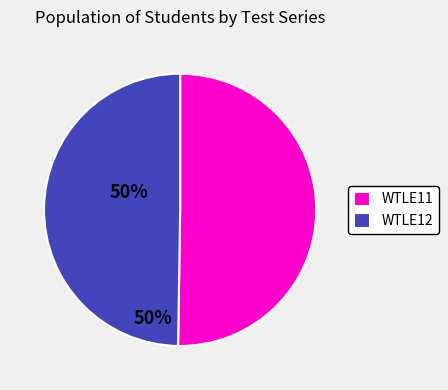

Is the sum of WTLE11 and WTLE12 greater than half?

Yes